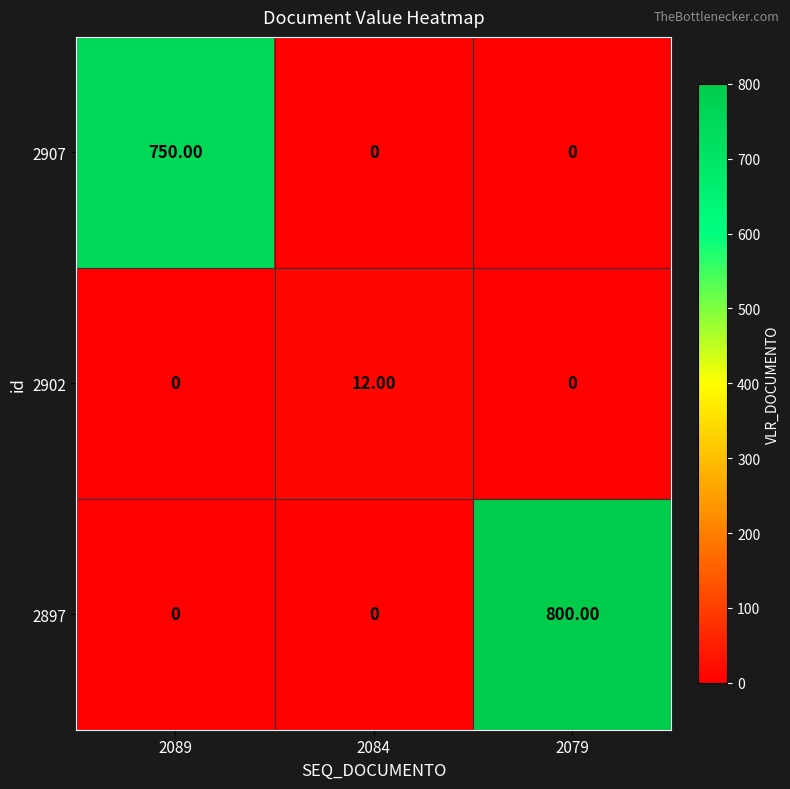

What is the greatest value displayed?

800